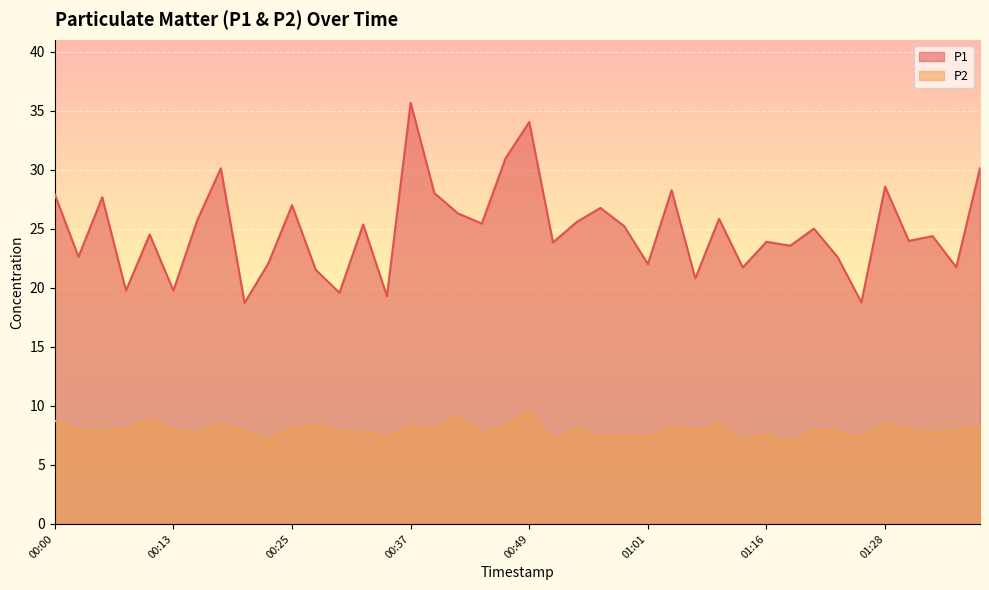

What is the label of the 3rd point from the left?

00:05